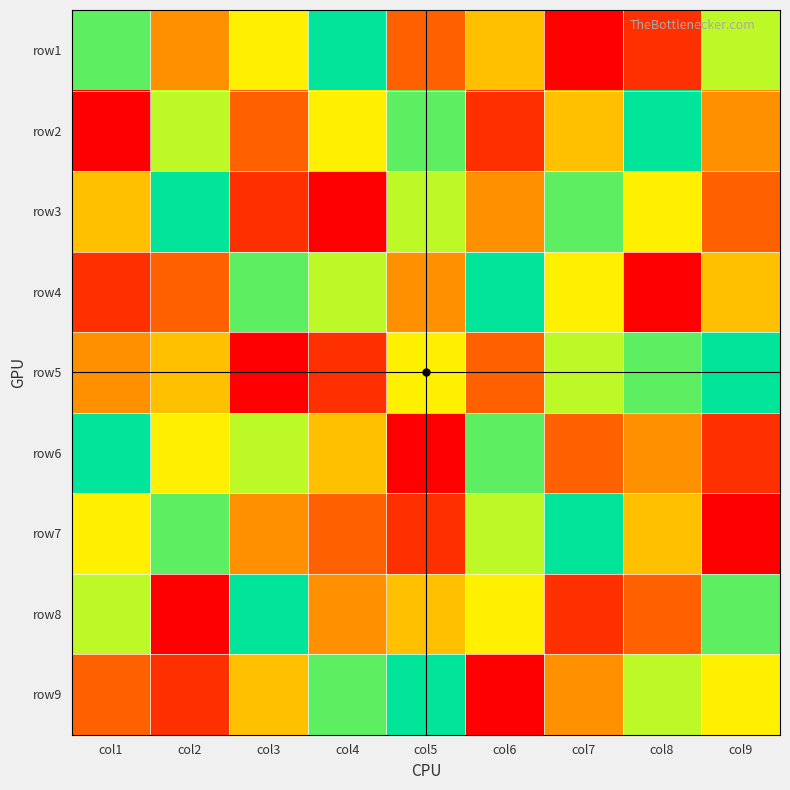

At how many categories does at least one series exceed 6?

9